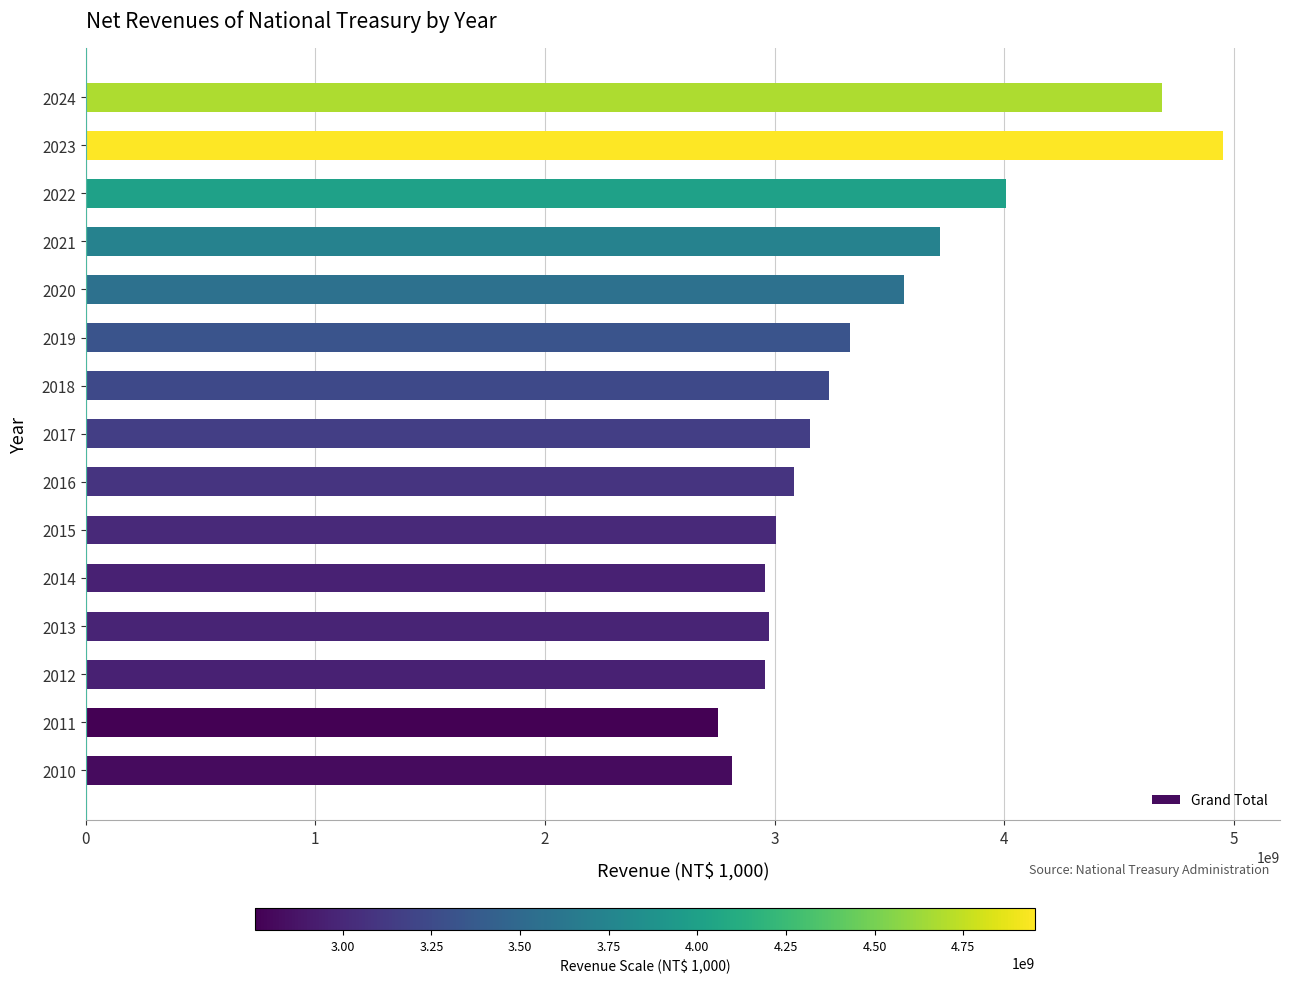

What value does the data have at 2021?

3721823026